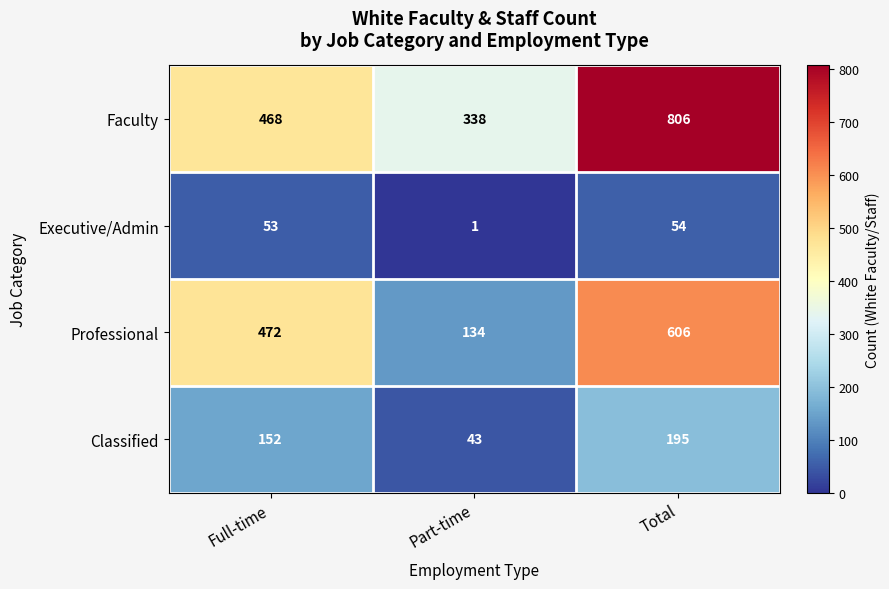

Between Full-time and Part-time, which series saw the biggest shift?

Professional